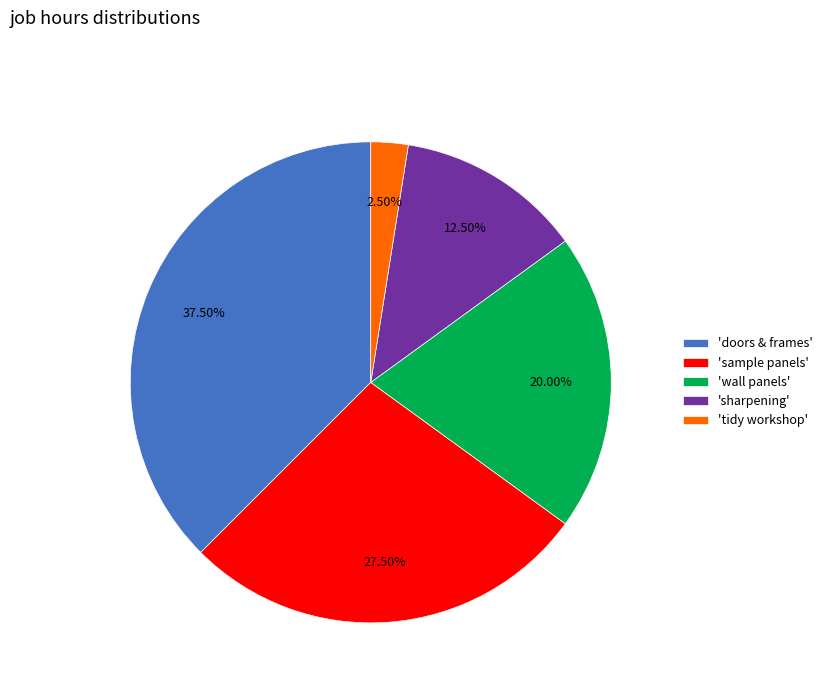

Does any single category account for the majority?

No